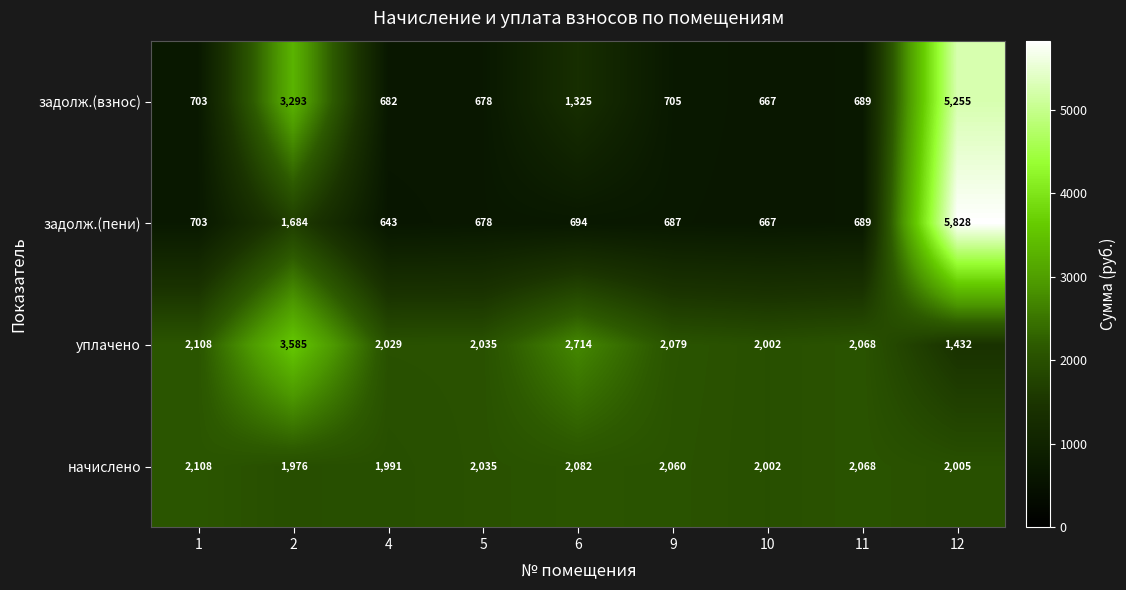

What is the average value of the задолж.(пени) series?

1364